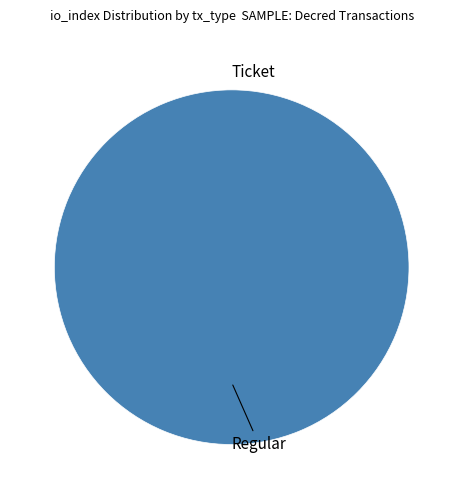

Rank the categories by value from highest to lowest.

Regular, Ticket